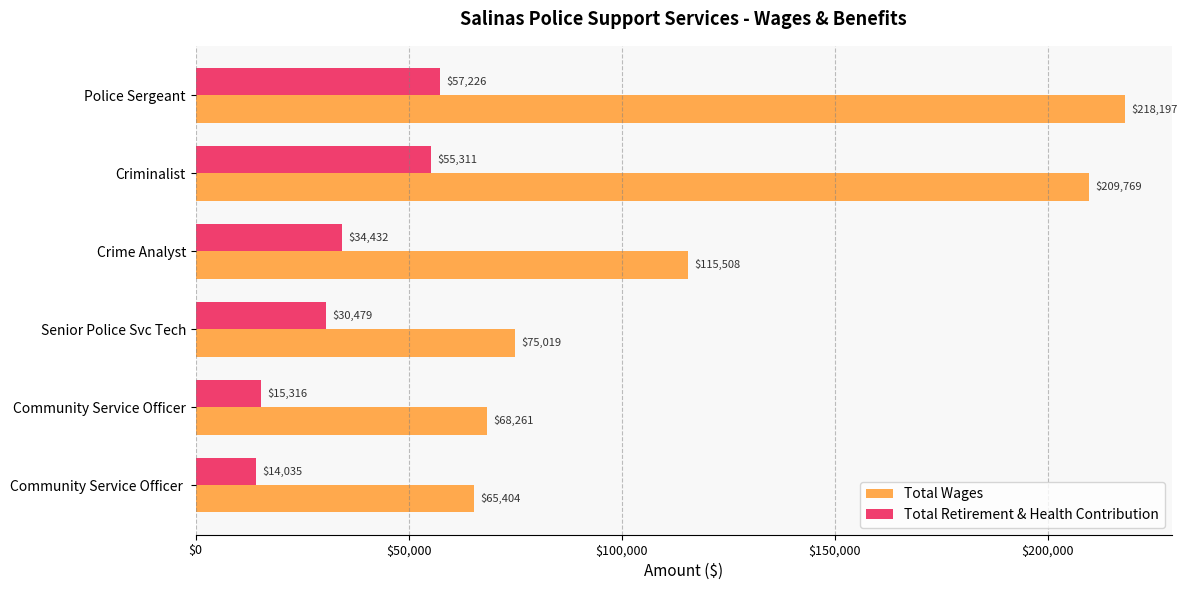

The Total Wages series shows 65404 at Community Service Officer . True or false?

True